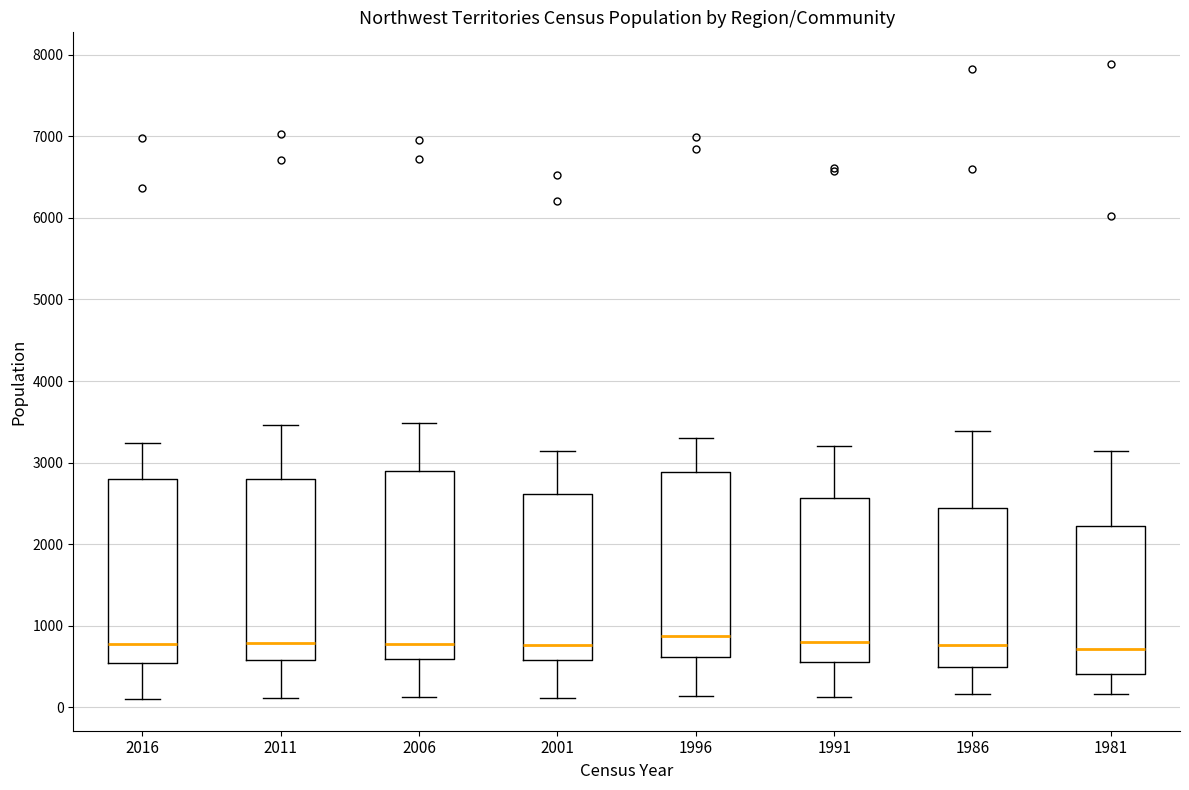

Where does the lower whisker of the box at x = 2001 end on the y-axis? The values are not printed on the chart, so give them approximately, as read against the axis.

100